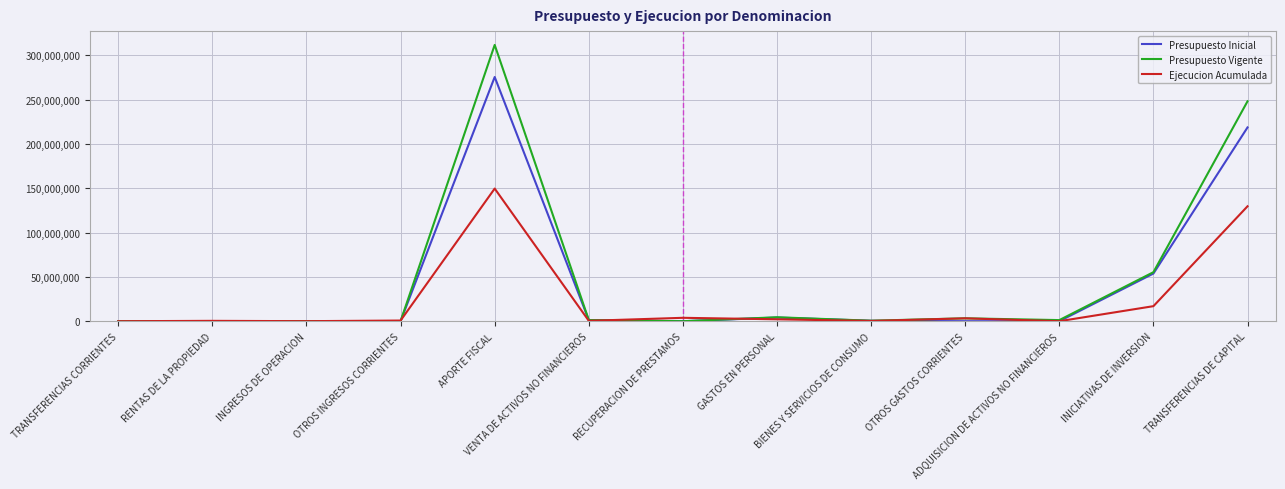

True or false: Presupuesto Inicial and Ejecucion Acumulada cross at least once.

True